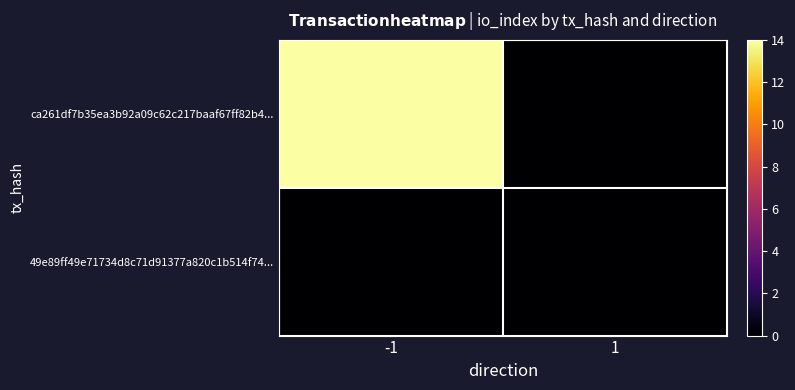

Between -1 and 1, which is larger?

-1